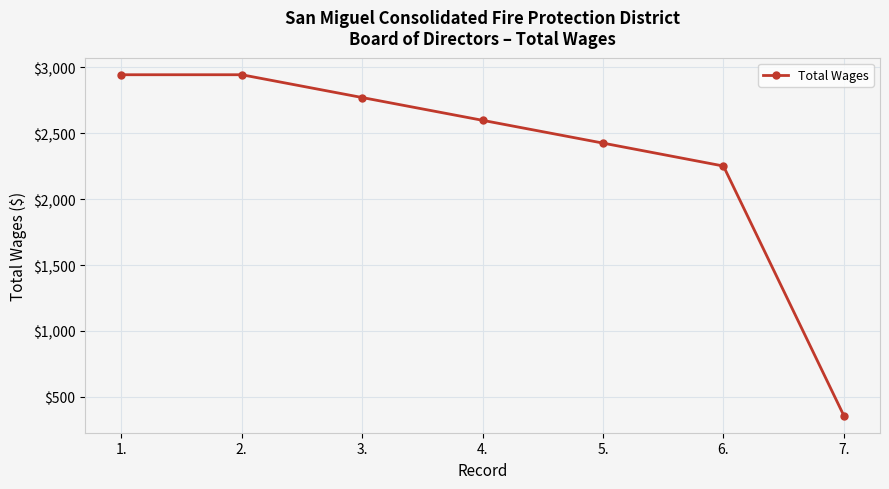

Between 6. and 3., which is larger?

3.